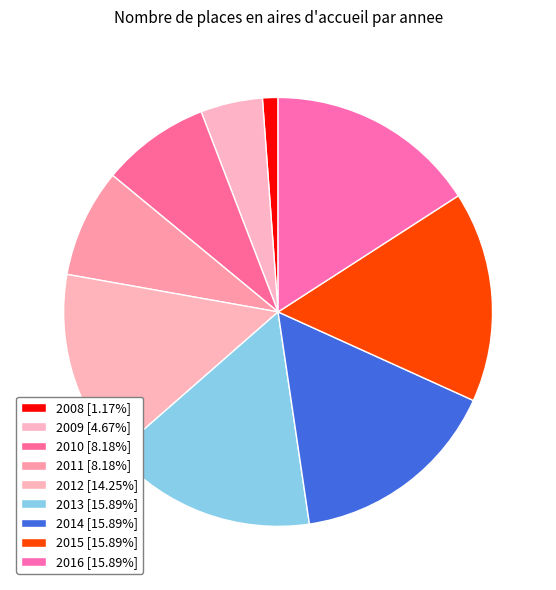

Which category has the smallest portion of the pie?

2008